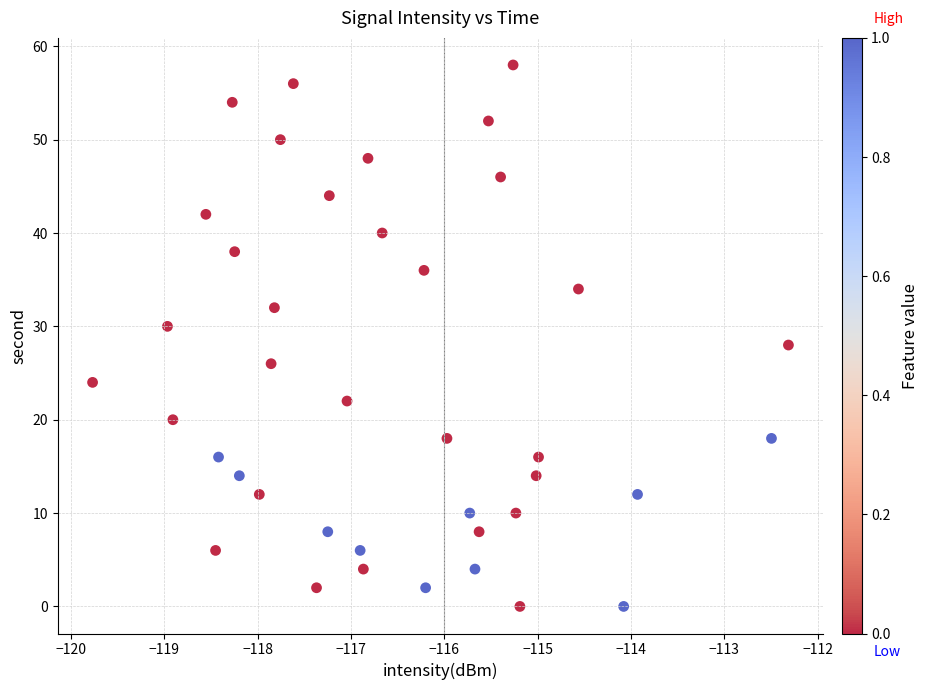

What is the range of Y values (max minus min)?

58